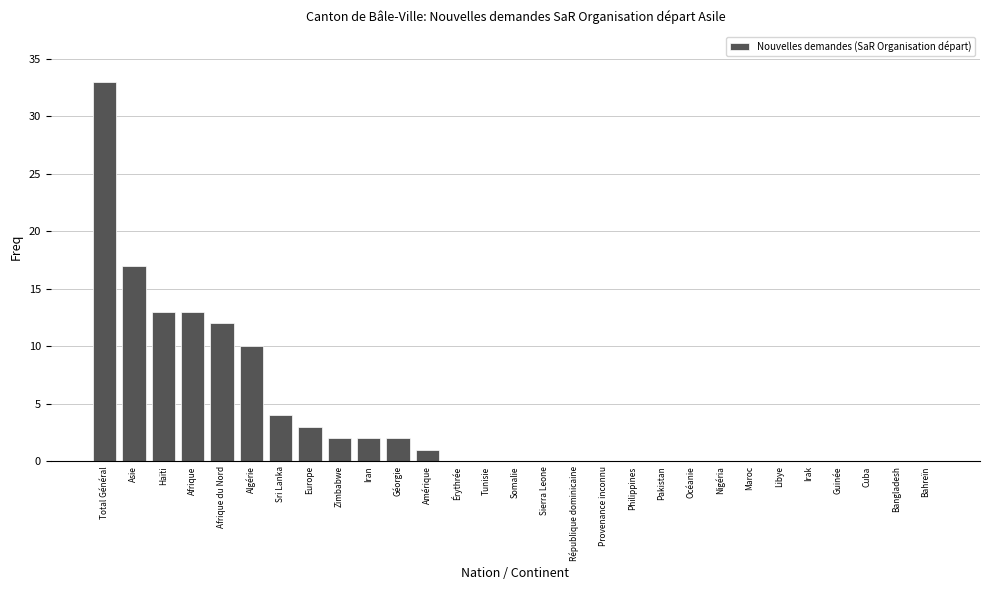

Where is the data nearest to the value 16?

Asie